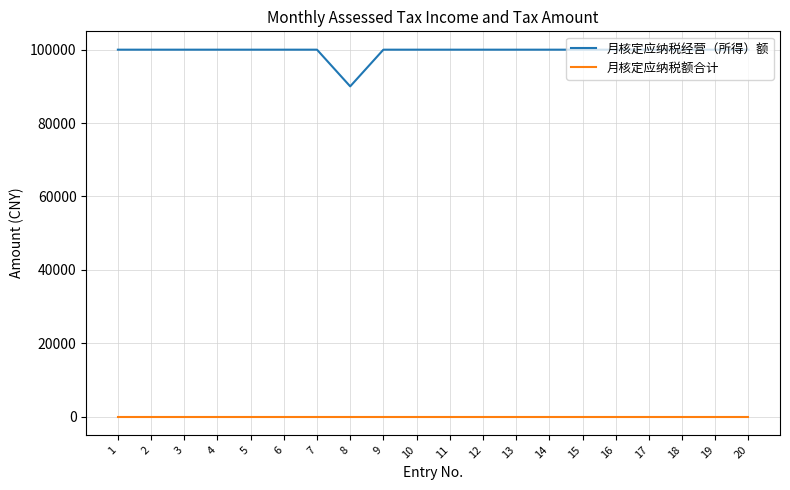

What is the maximum value shown in the chart?

100000